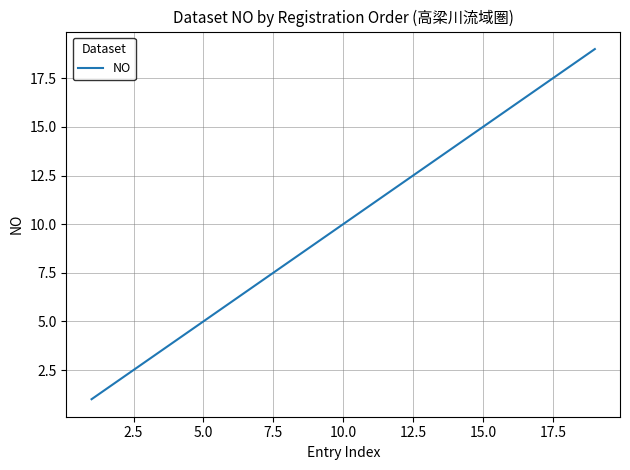

What is the greatest value displayed?

19